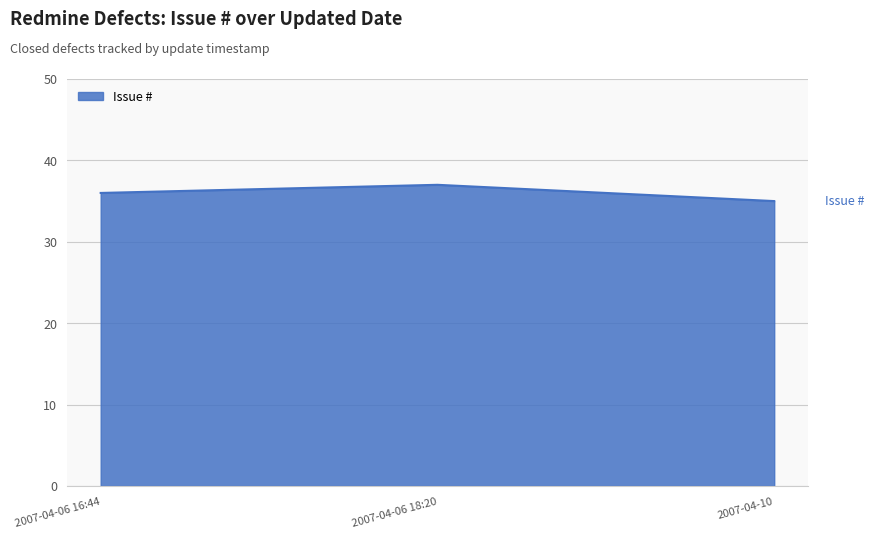

Approximately how many times larger is the value at 2007-04-06 16:44 compared to 2007-04-06 18:20?

1.0